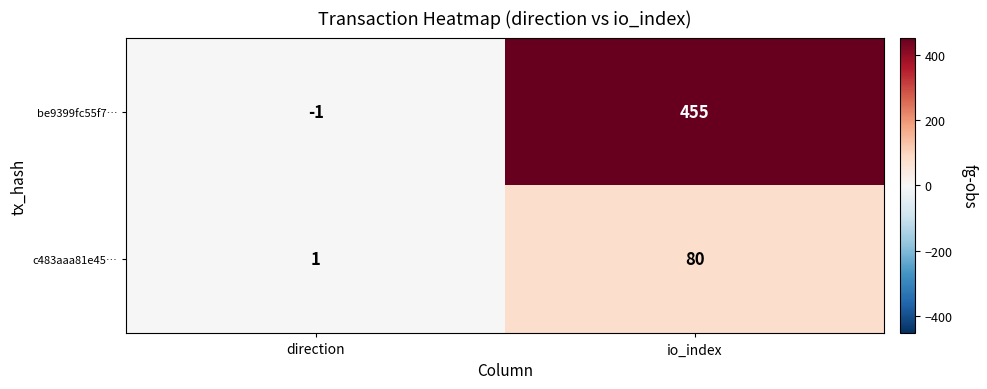

Which series has the largest range (max minus min)?

be9399fc55f7…